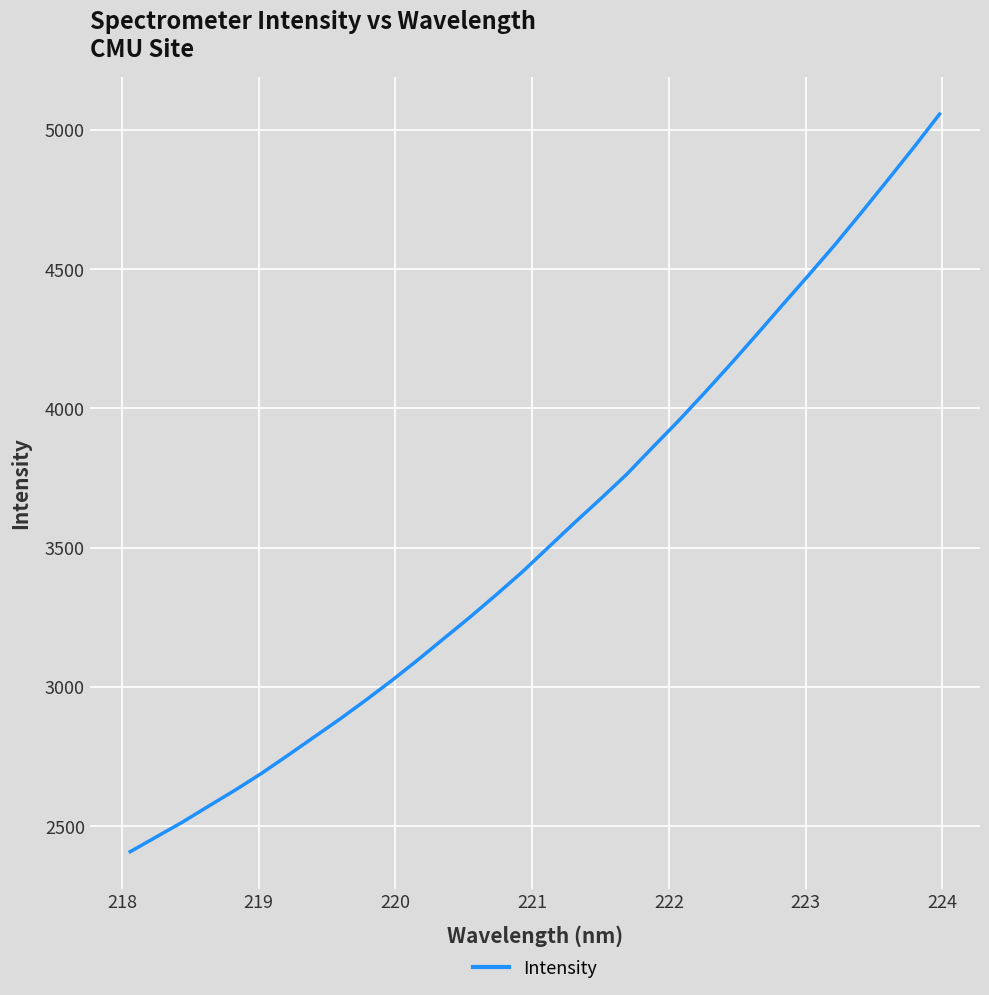

What is the smallest value displayed?

2409.4